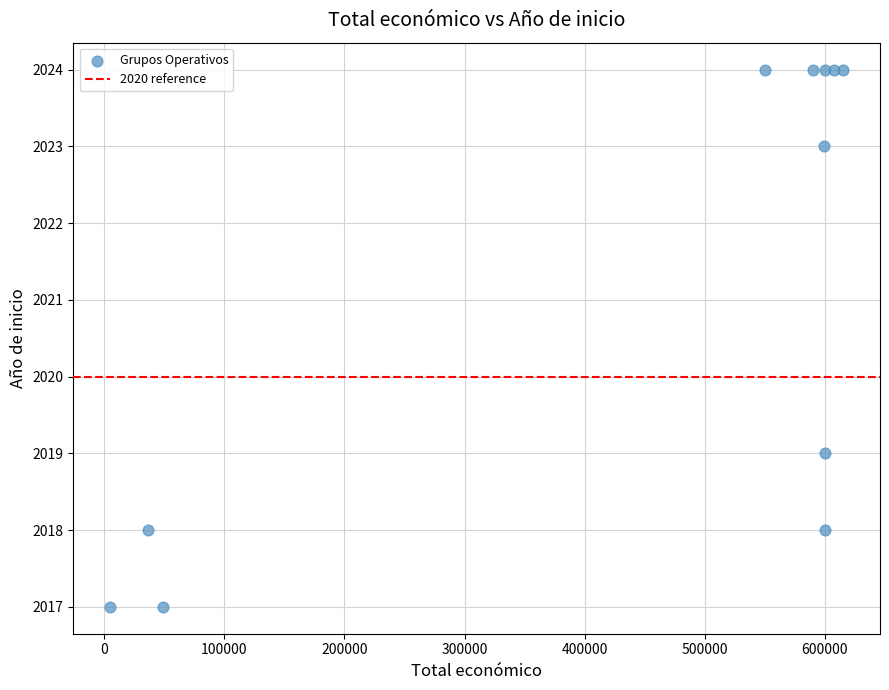

What Y value in the scatter plot is closest to 2020?

2019